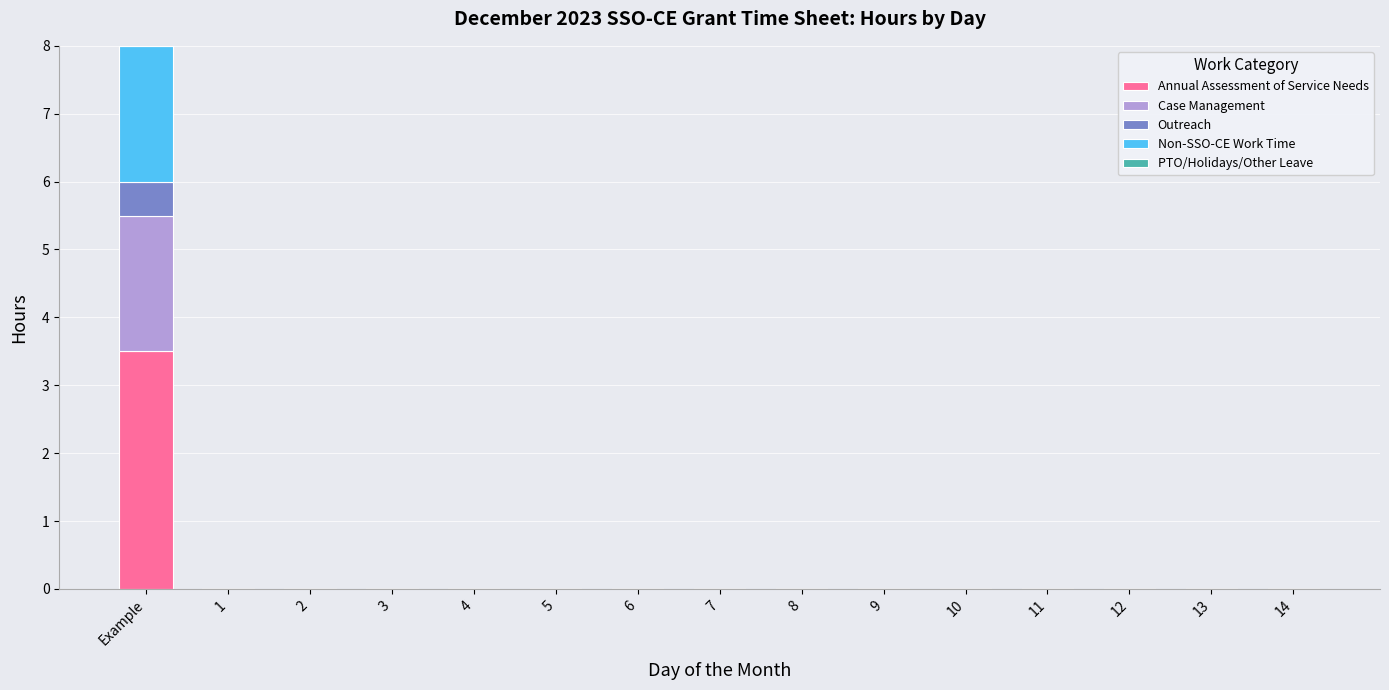

True or false: Annual Assessment of Service Needs has a value of -1.6 at 6.

False